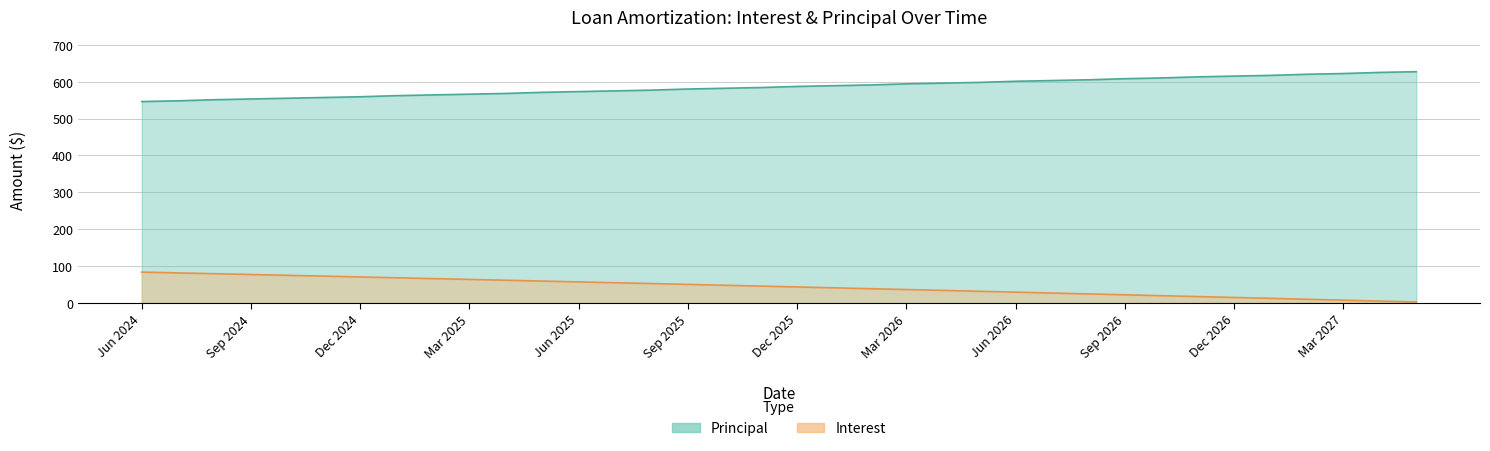

How many data points in Interest are above 45?

18